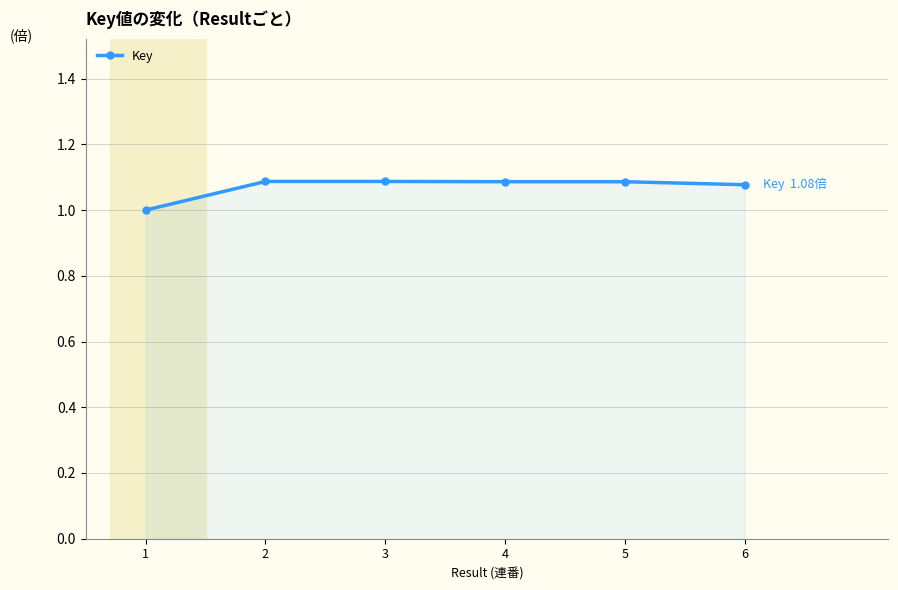

Is it true that the value at 5 is 1.1?

True